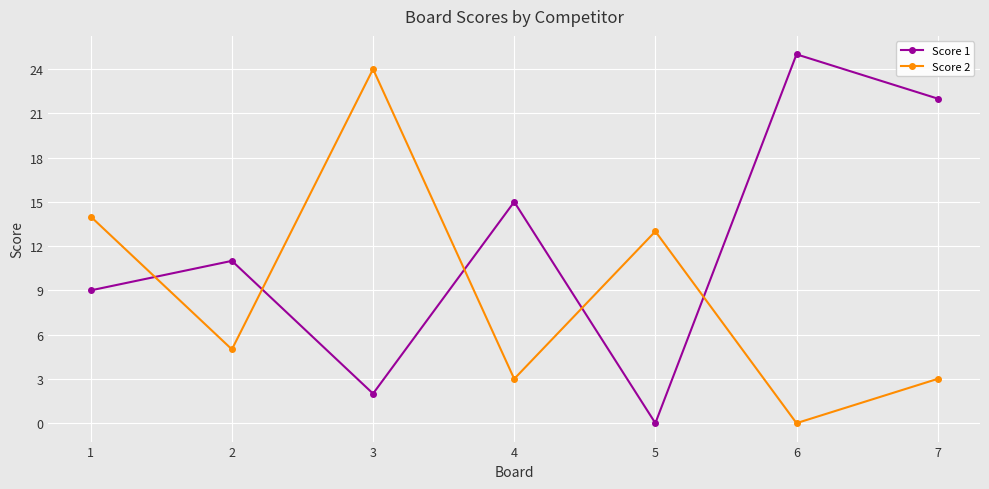

Does the chart have visible grid lines?

Yes